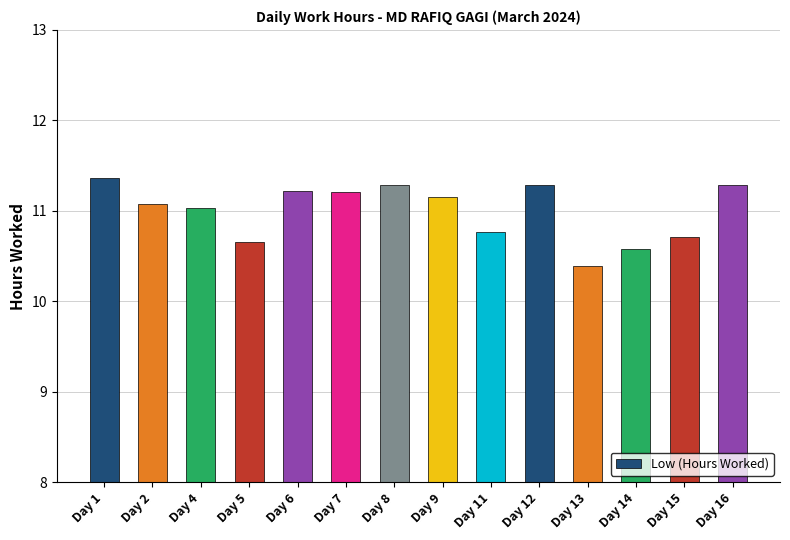

Between Day 1 and Day 15, which is larger?

Day 1